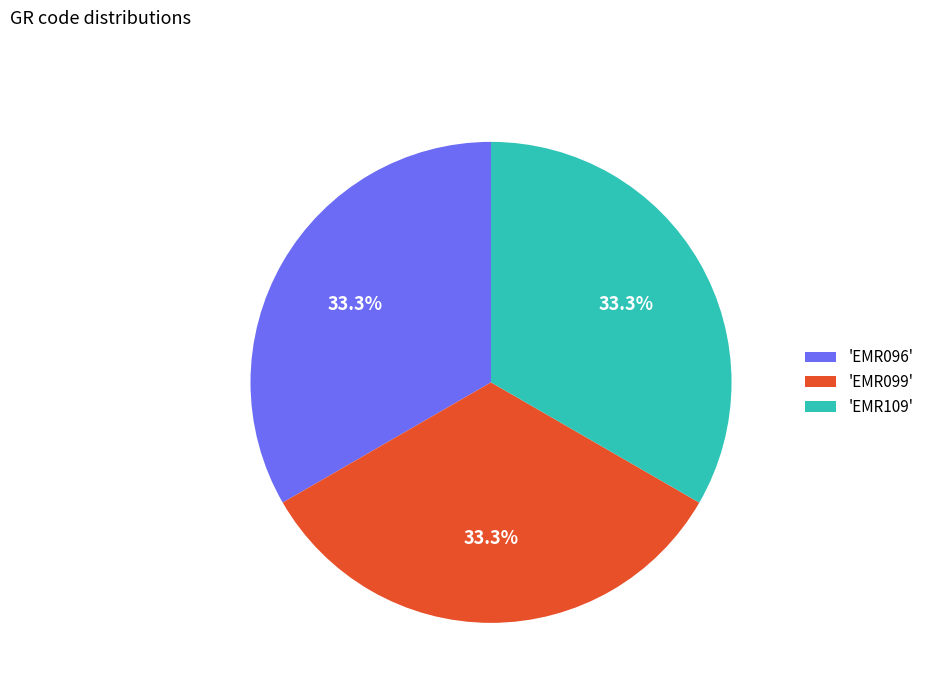

What percentage do 'EMR109' and 'EMR096' together represent?

66.7%